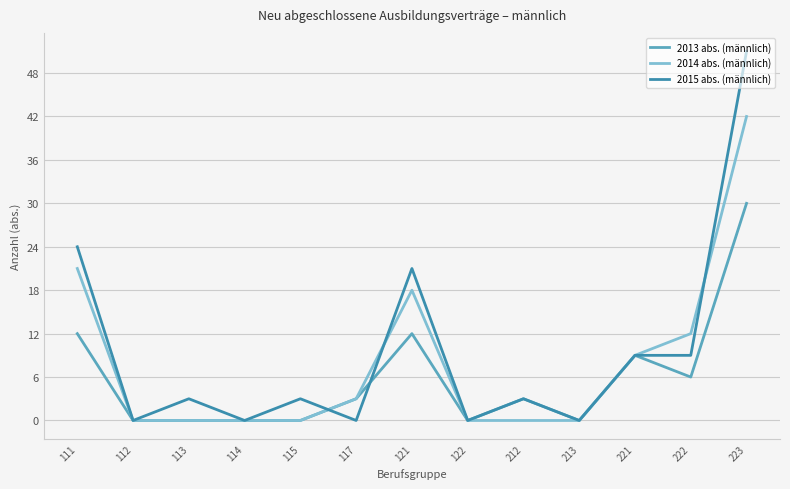

Is it true that 2014 abs. (männlich) equals 22 at 122?

False